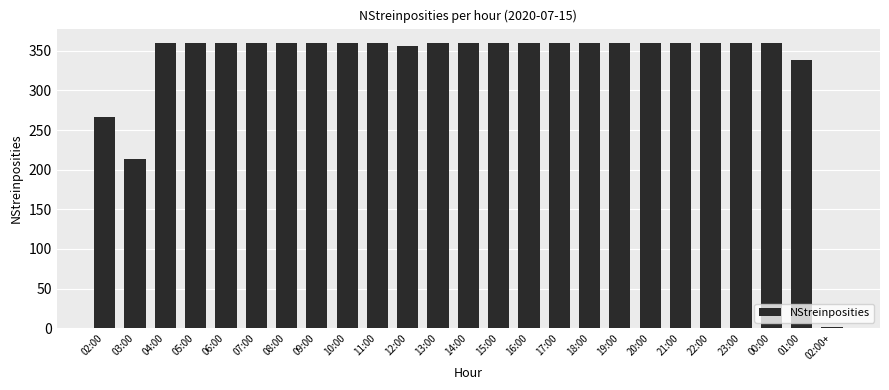

Where is the data nearest to the value 180?

03:00